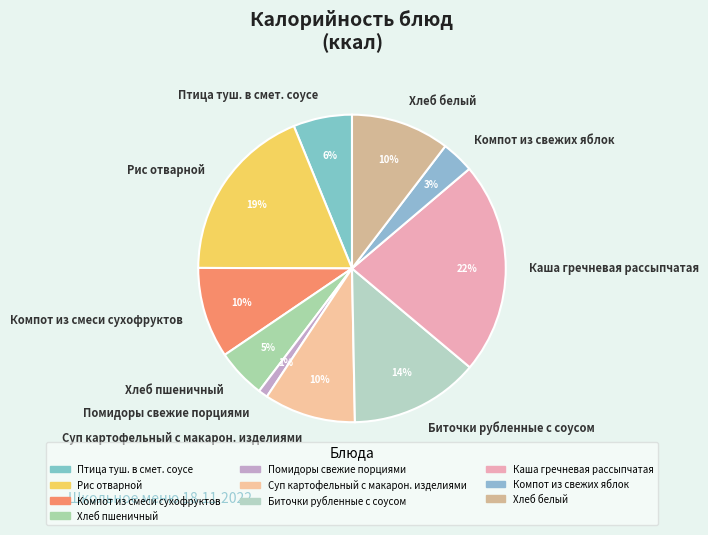

Approximately how many times larger is the value at Хлеб пшеничный compared to Птица туш. в смет. соусе?

0.8